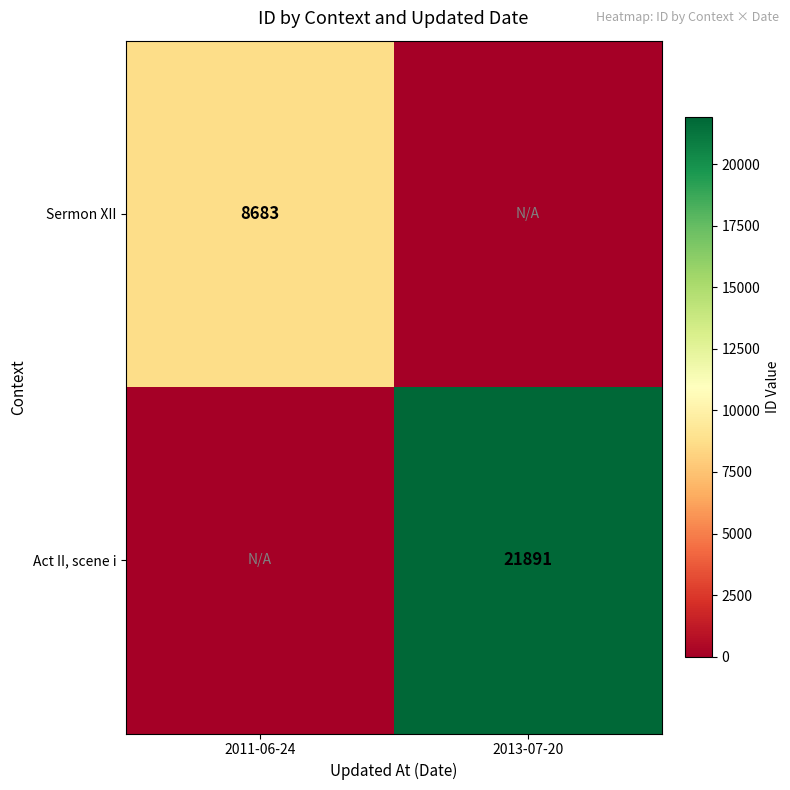

Is the value of Act II, scene i at 2013-07-20 greater than the value of Sermon XII at 2011-06-24?

Yes